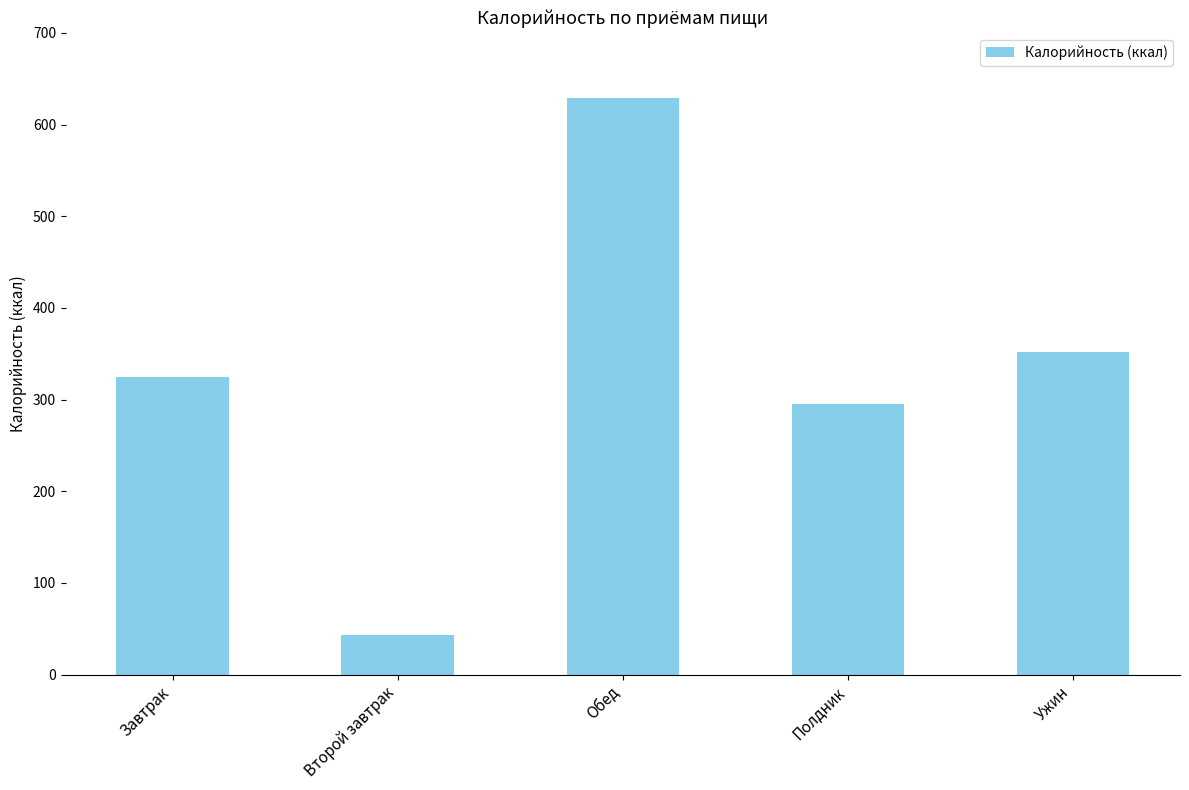

What is the label of the 3rd bar from the left?

Обед